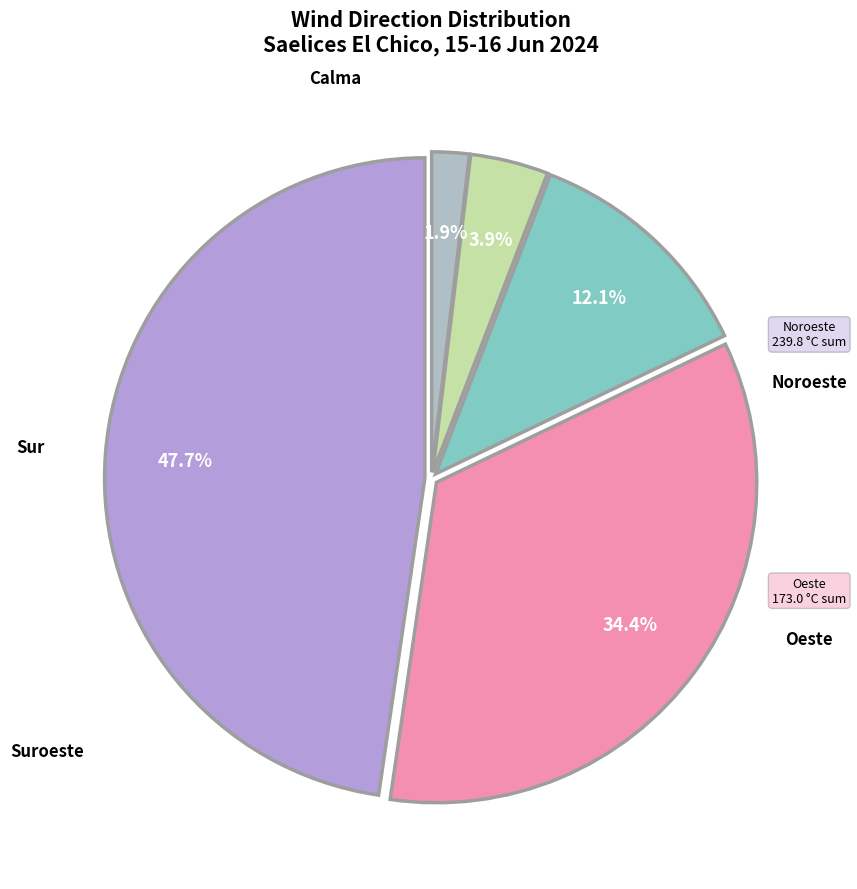

Count the number of slices in the pie.

5